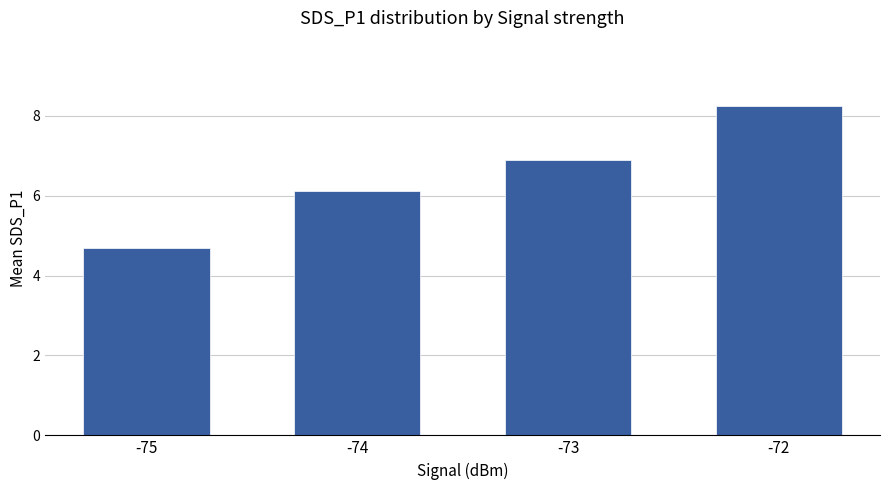

Are the bars horizontal?

No